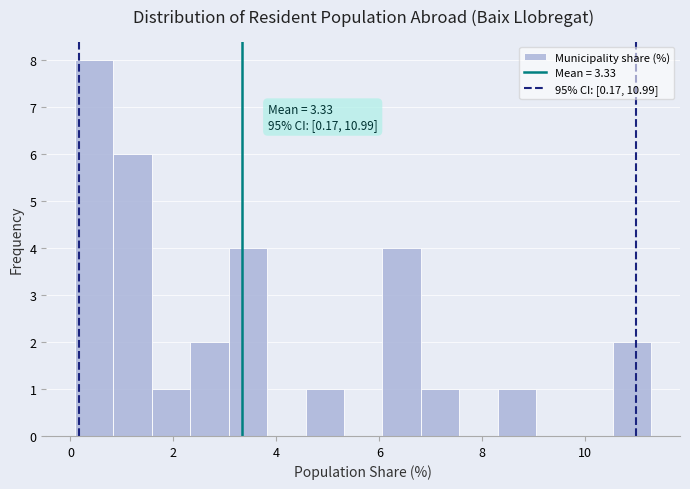

Around what value on the x-axis is the tallest bar? Give the approximate position of its centre, as read against the axis.

0.4